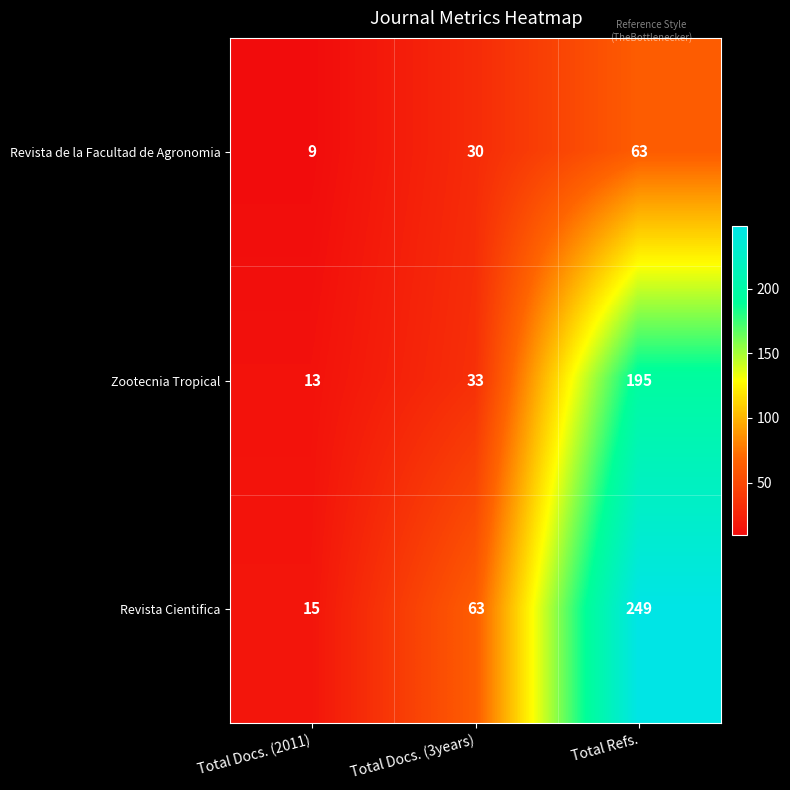

The Revista Cientifica series shows 9 at Total Docs. (2011). True or false?

False